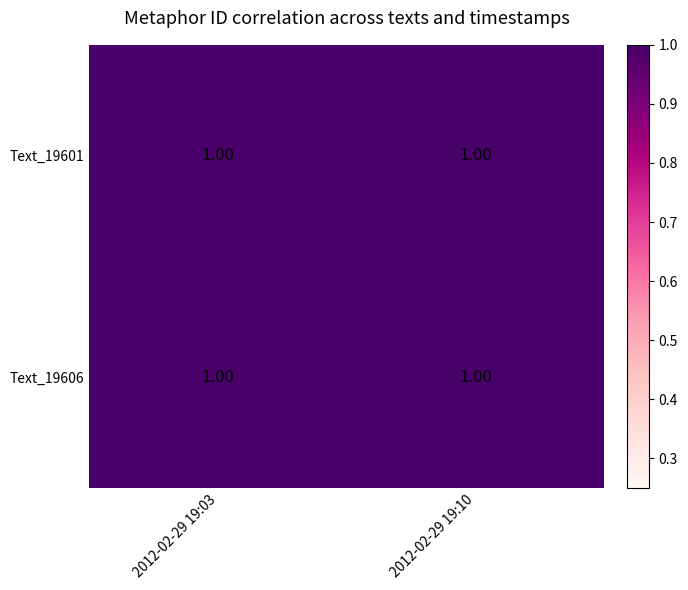

Rank the series by their maximum value, from lowest to highest.

Text_19601, Text_19606